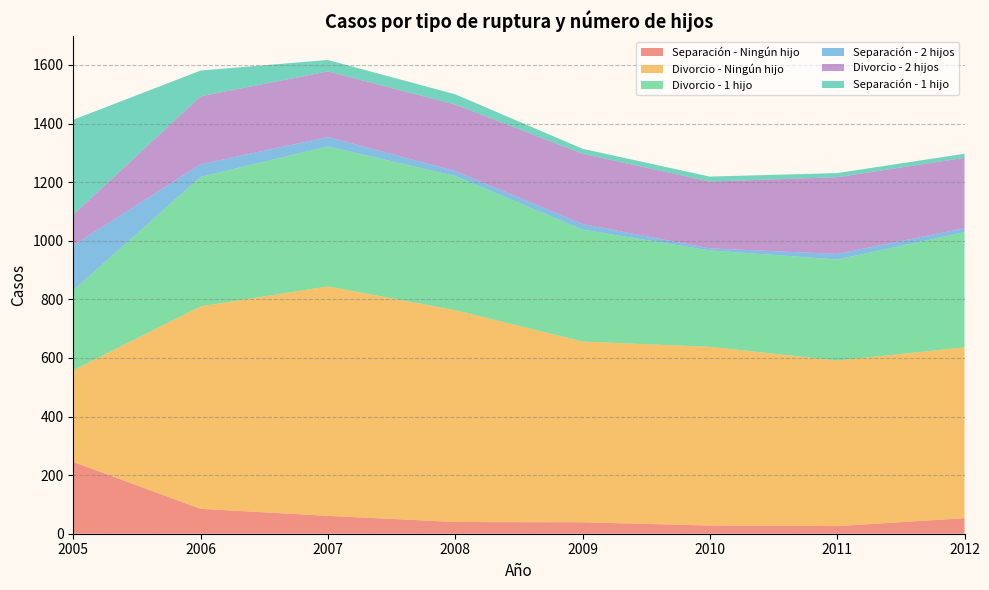

Reading left to right, list all the values displayed in this chart.

Separación - Ningún hijo: 245	85	61	40	39	28	26	53
Divorcio - Ningún hijo: 313	691	783	723	617	610	565	583
Divorcio - 1 hijo: 273	442	478	458	382	329	345	393
Separación - 2 hijos: 153	43	32	17	19	7	19	14
Divorcio - 2 hijos: 105	232	224	227	240	228	262	240
Separación - 1 hijo: 324	88	39	35	17	17	14	14